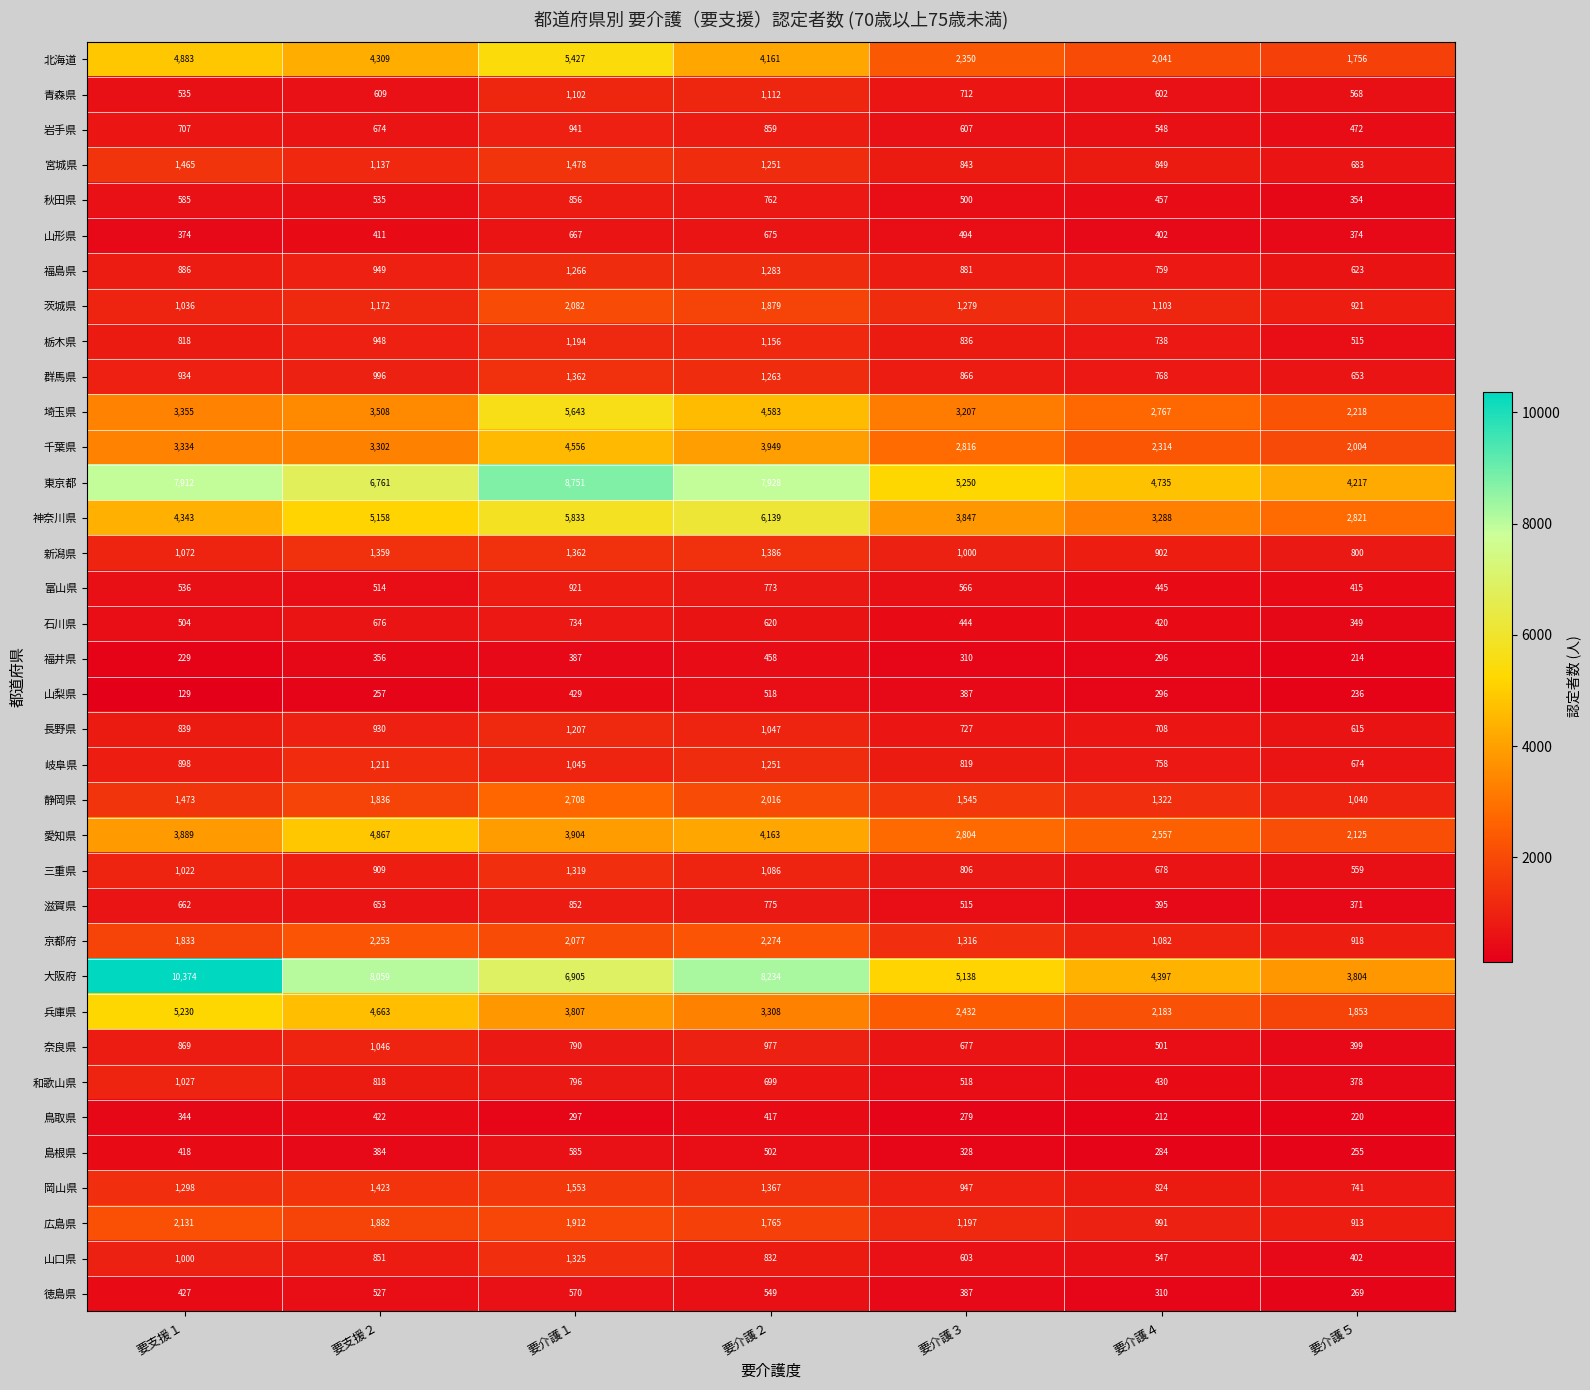

The value of 長野県 at 要支援２ is 1388. True or false?

False